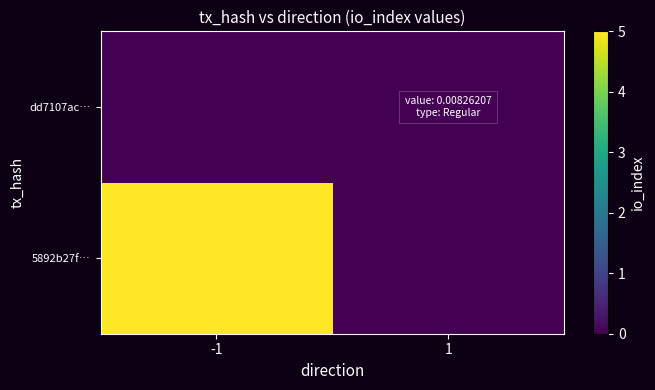

Between -1 and 1, which is larger?

-1